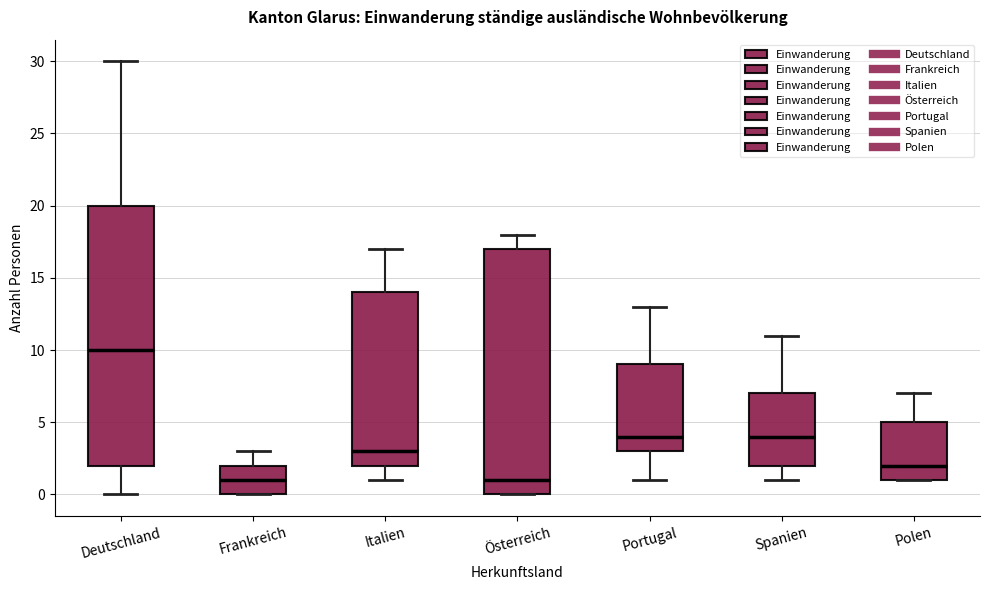

Reading left to right, transcribe this box plot: for each box, give where its median line is, the range the box spans, and where its two whiskers end, as read against the y-axis. The values are not printed on the chart, so give them approximately, as read against the axis.

Deutschland: median 10, box 2 to 20, whiskers 0 to 30
Frankreich: median 1, box 0 to 2, whiskers 0 to 3
Italien: median 3, box 2 to 14, whiskers 1 to 17
Österreich: median 1, box 0 to 17, whiskers 0 to 18
Portugal: median 4, box 3 to 9, whiskers 1 to 13
Spanien: median 4, box 2 to 7, whiskers 1 to 11
Polen: median 2, box 1 to 5, whiskers 1 to 7